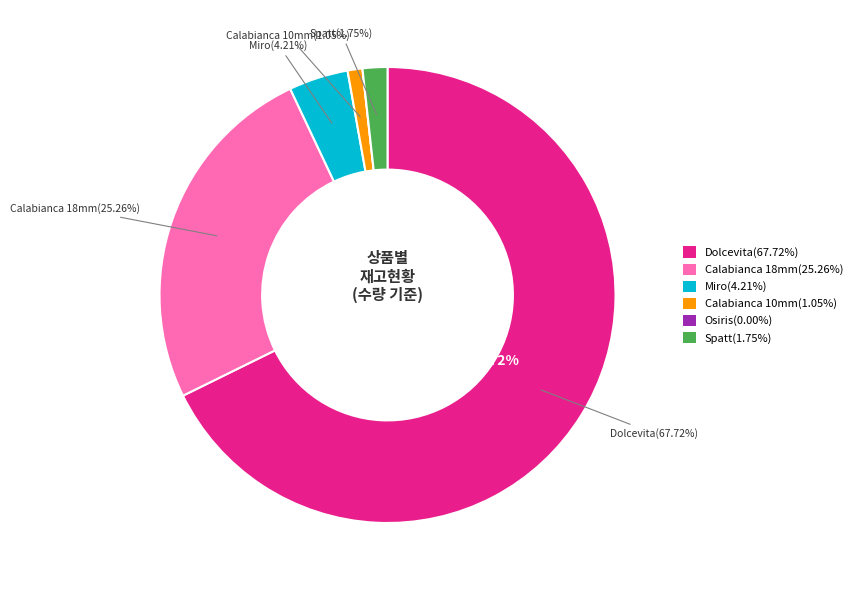

Is there any slice that represents more than half of the pie?

Yes